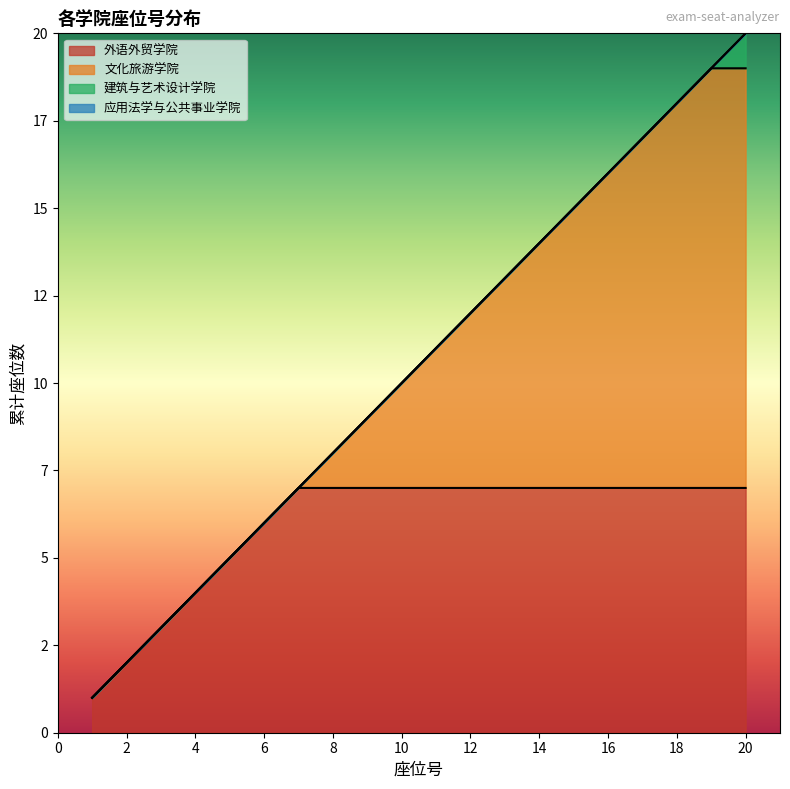

What is the value of the 18th point from the left?

18